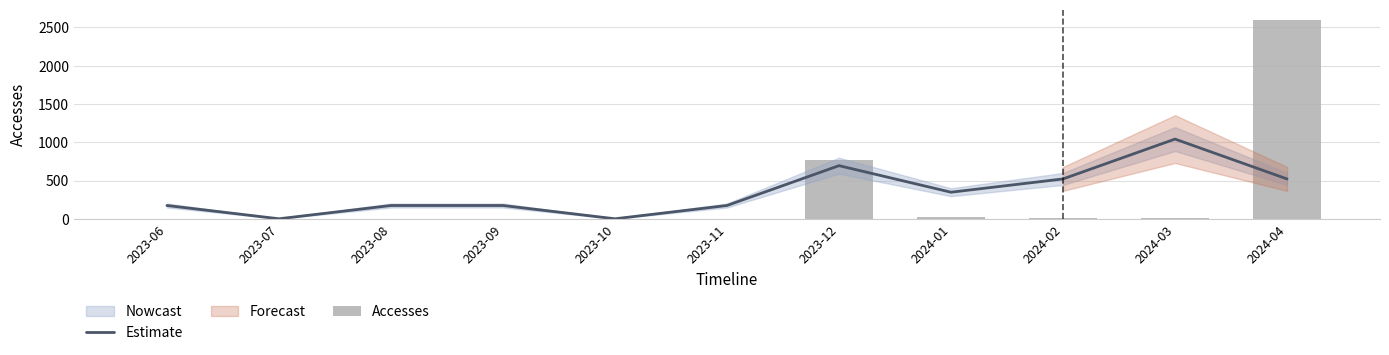

Between 2024-03 and 2023-06, which is larger?

2024-03